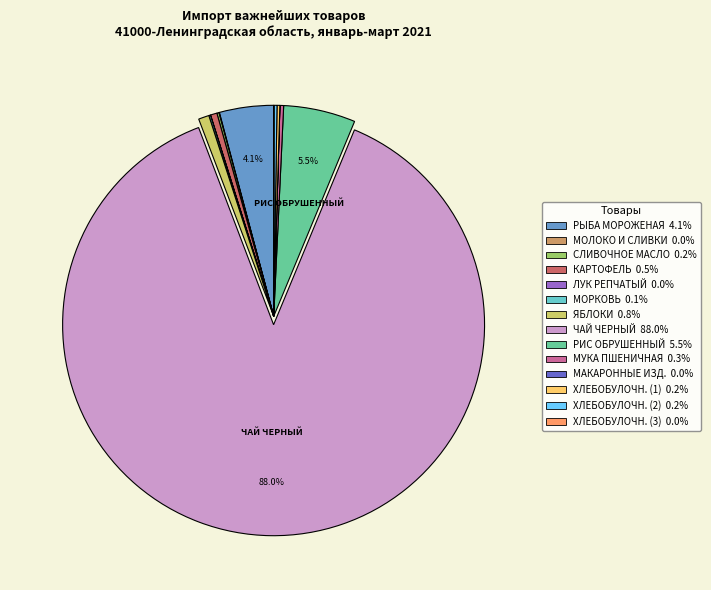

Does any single category account for the majority?

Yes